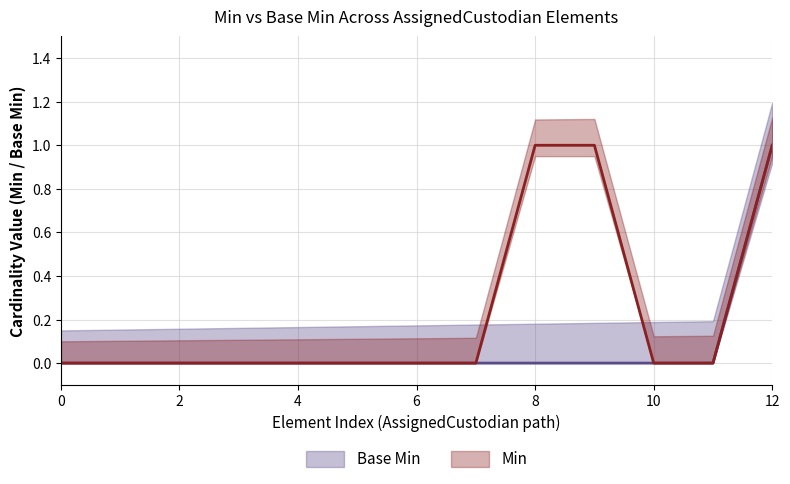

Is the value of Base Min at 2 greater than the value of Min at 2?

No